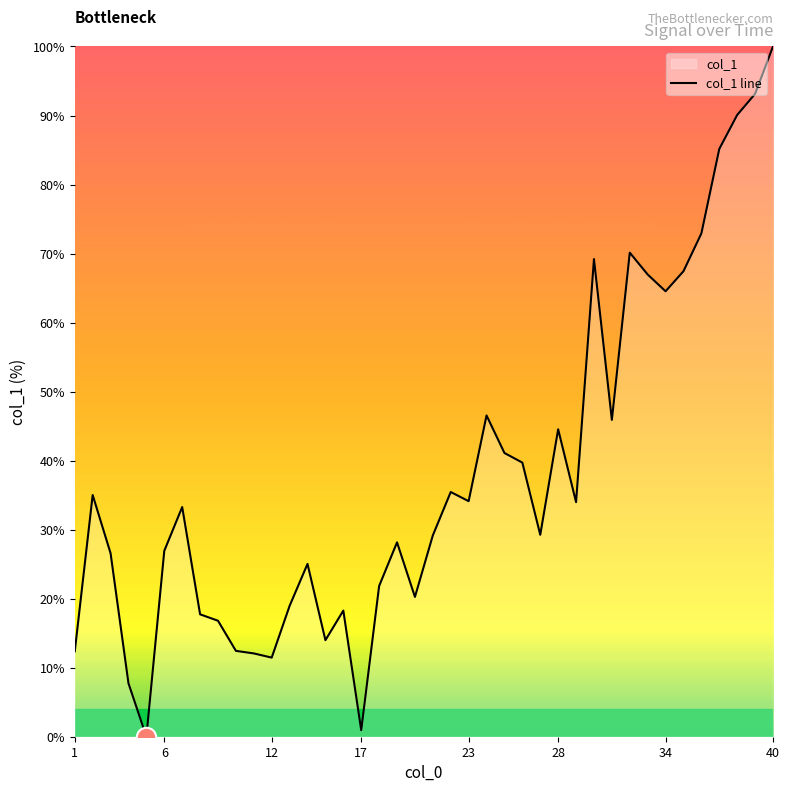

Which category has the highest value across all series?

40